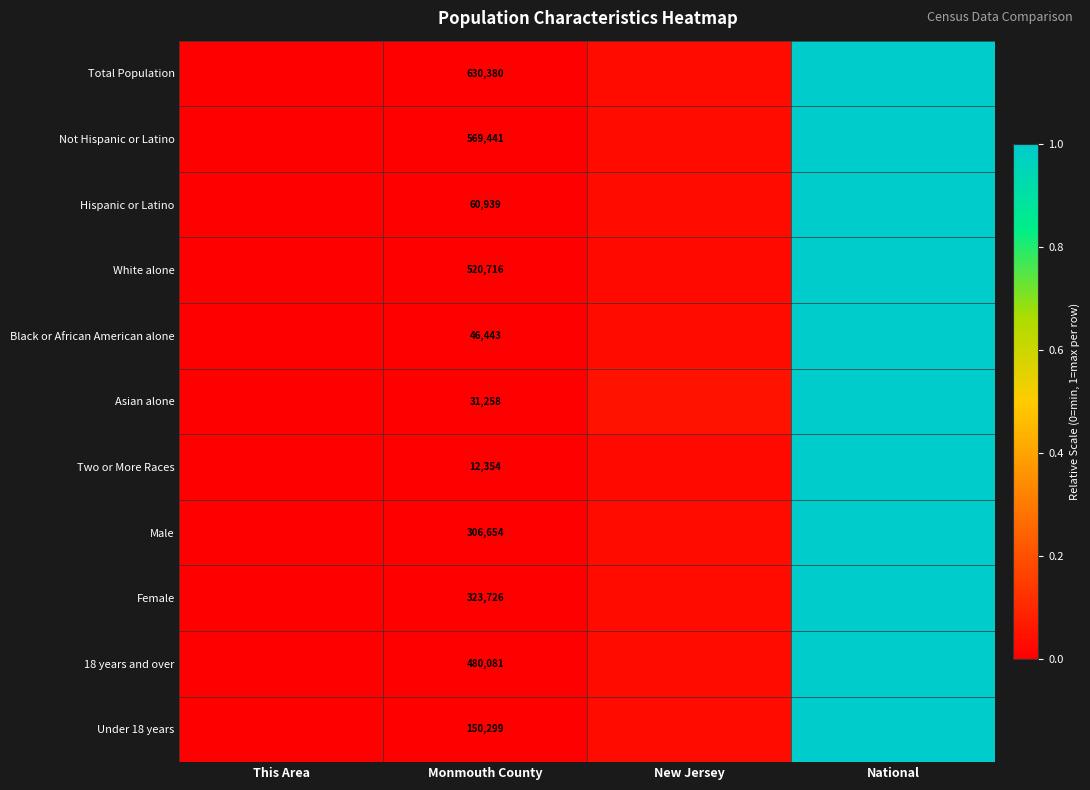

Count the number of data series in this chart.

11